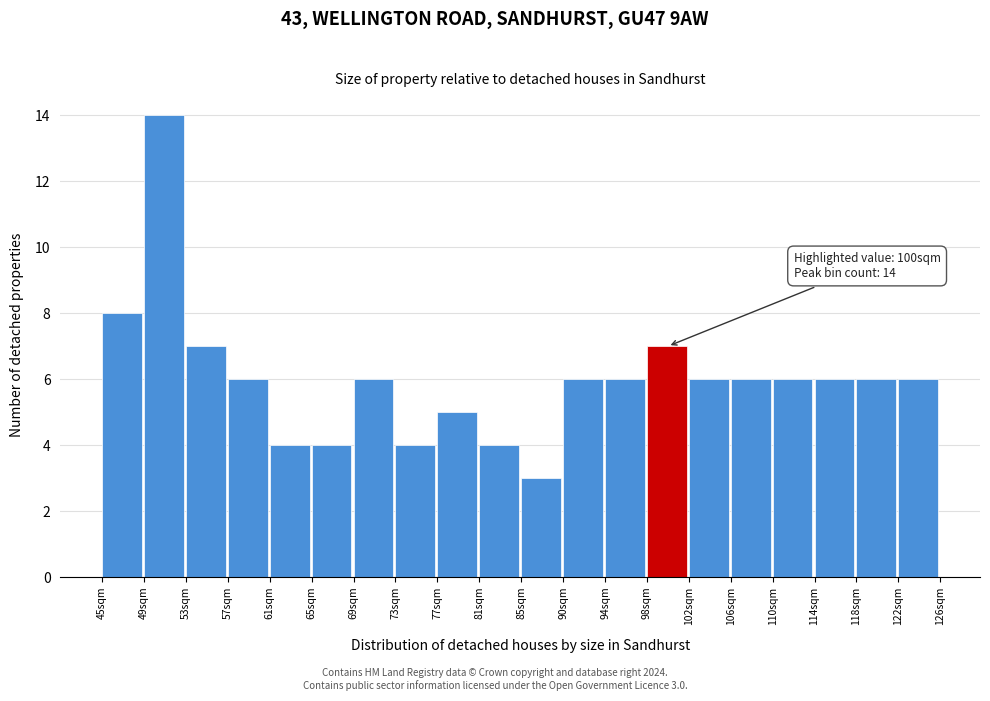

Over which range of the x-axis is the bar tallest?

49.0 to 53.0